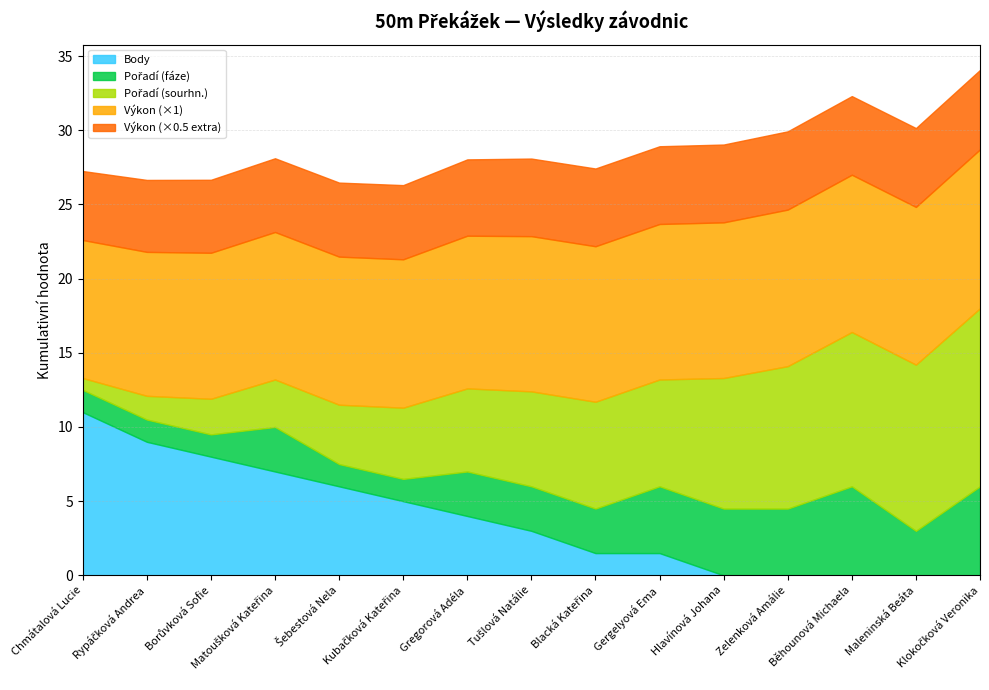

What is the maximum value for Body?

11.0